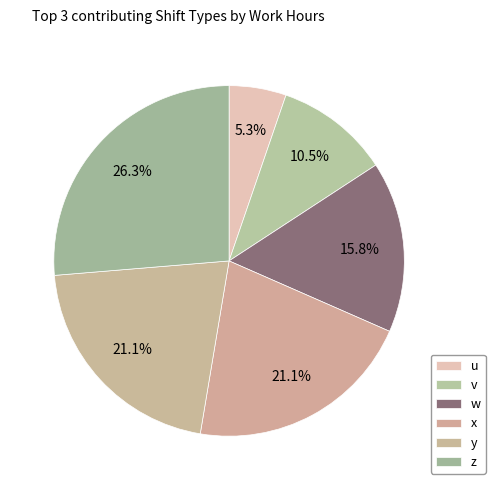

How many slices are in this pie chart?

6